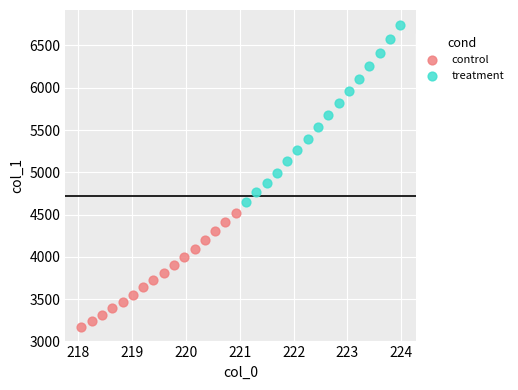

What are all the series names shown in the legend?

control, treatment